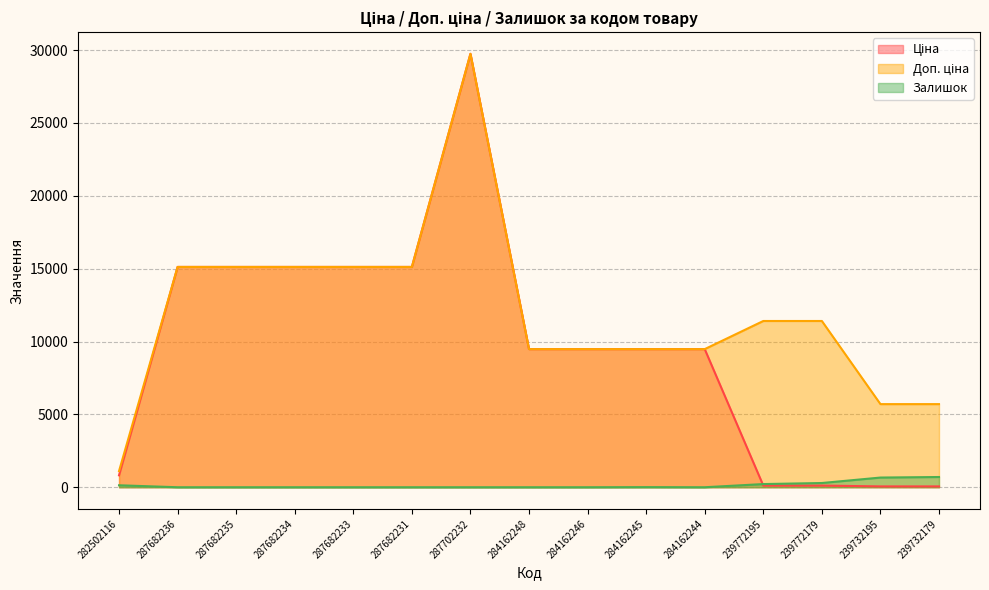

Where does the Доп. ціна series first go above 11410?

287682236